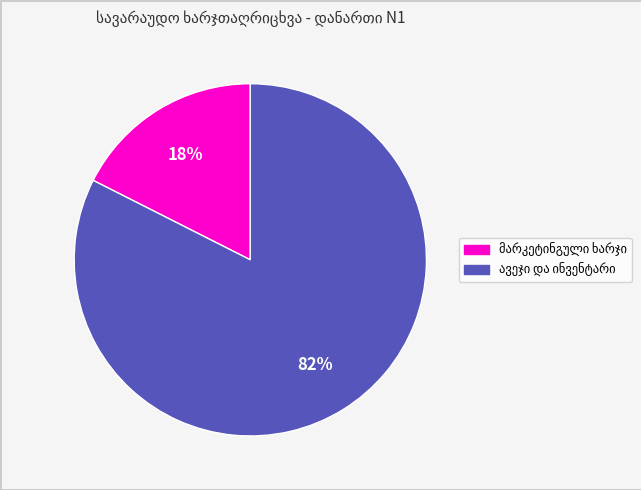

To the nearest percent, what is the average slice percentage?

50%